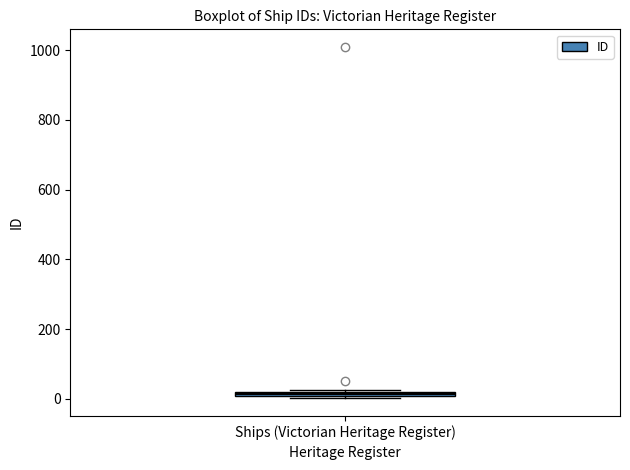

Where is the lower edge of the box for Ships (Victorian Heritage Register) on the y-axis? The values are not printed on the chart, so give them approximately, as read against the axis.

0